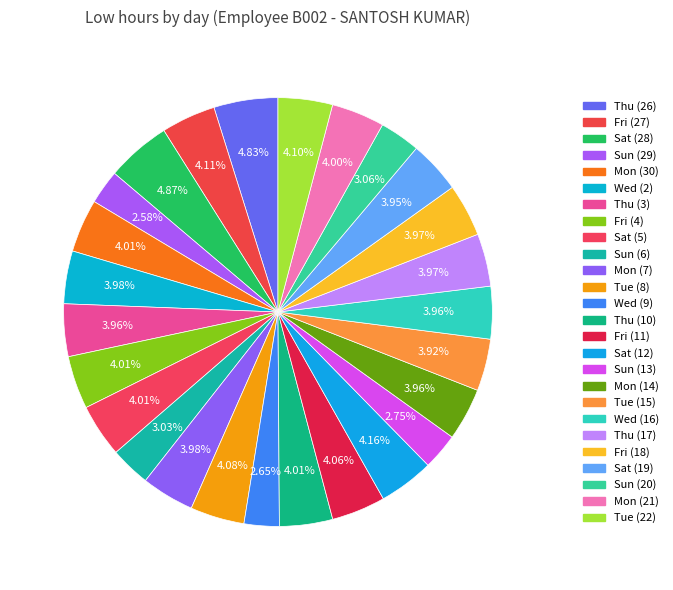

Is it true that Tue (15) is 4% of the pie?

True